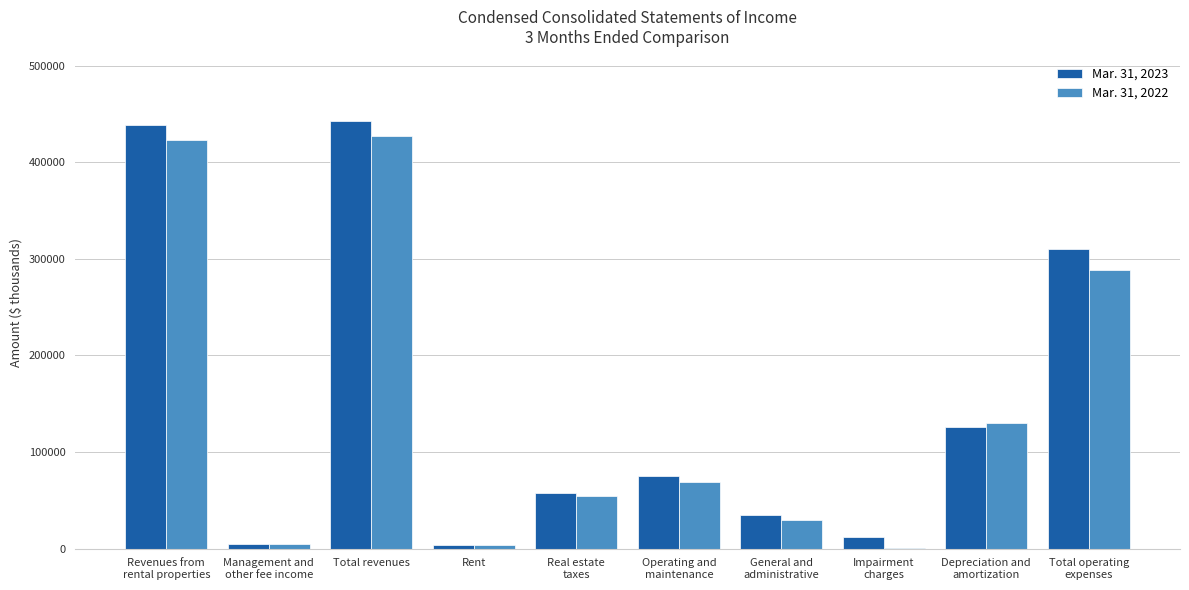

What is the sum of the Mar. 31, 2022 values at General and
administrative and Management and
other fee income?

34543